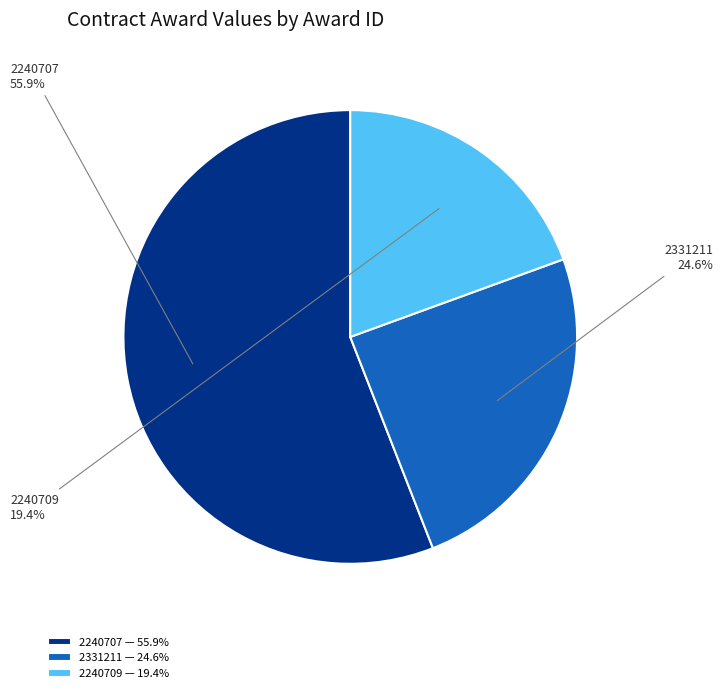

Does 2240707 represent more than half of the total?

Yes